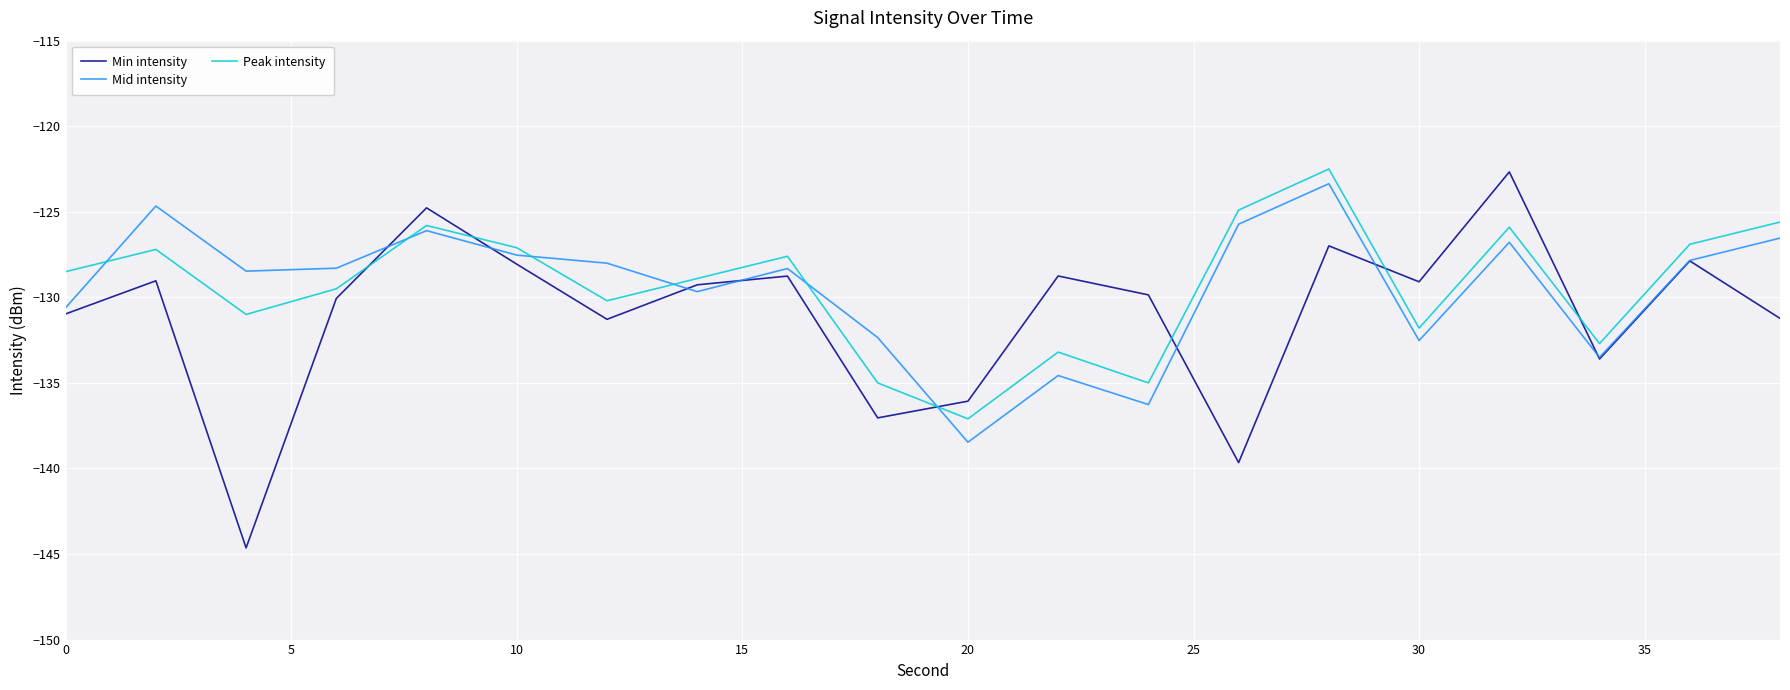

What is the difference between the maximum and minimum values in the Peak intensity series?

14.6